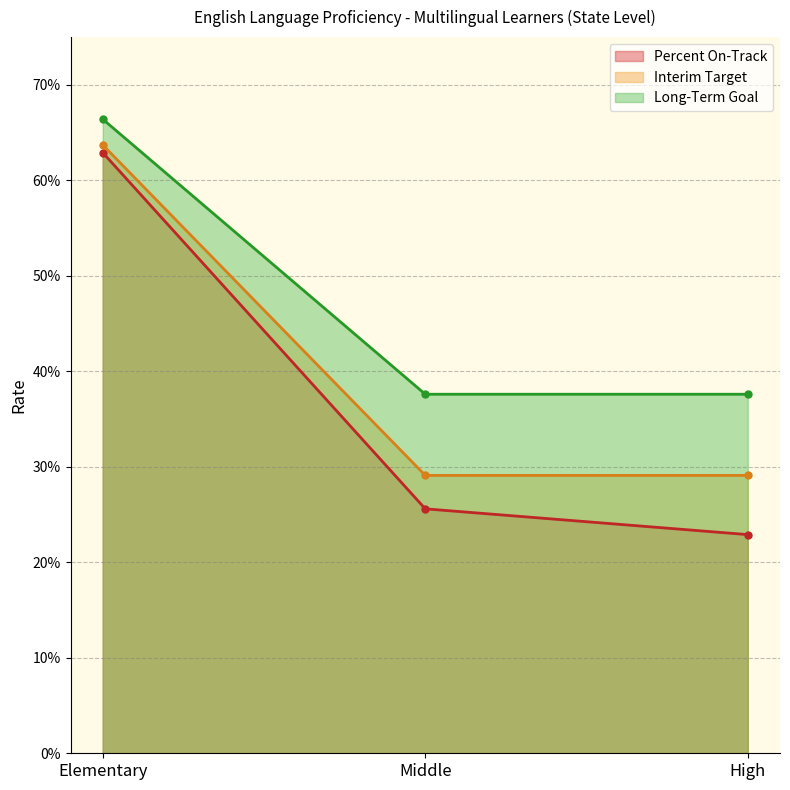

At High, list the series in order from largest to smallest.

Long-Term Goal, Interim Target, Percent On-Track